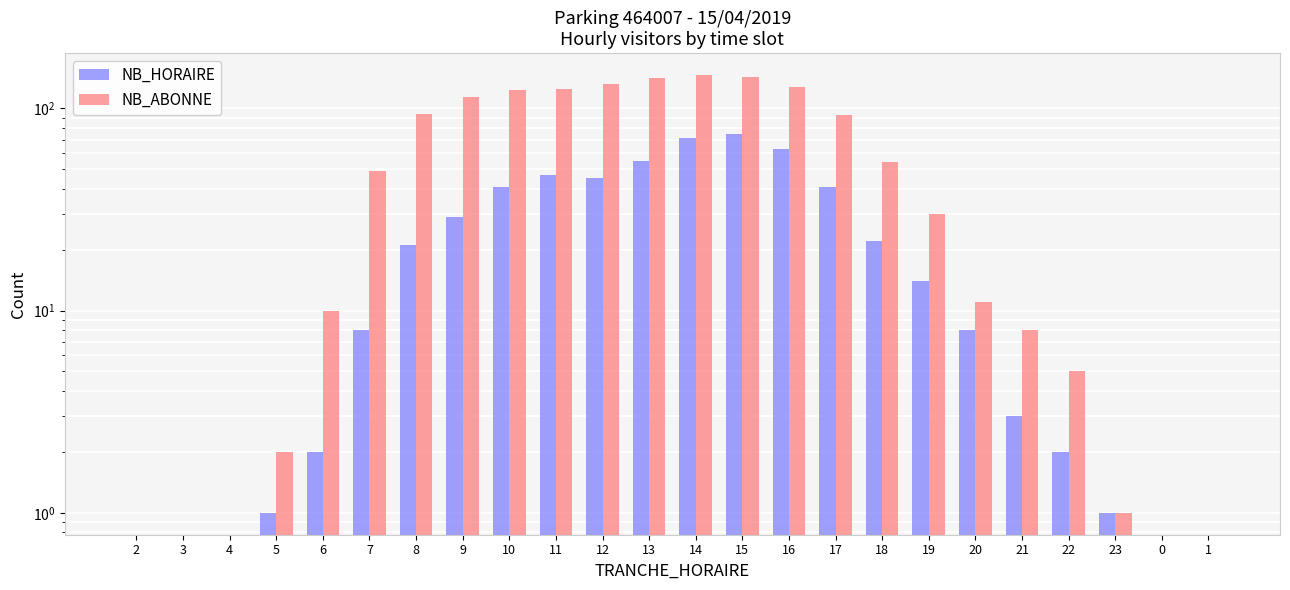

What is the difference between the highest and lowest values at 6?

8